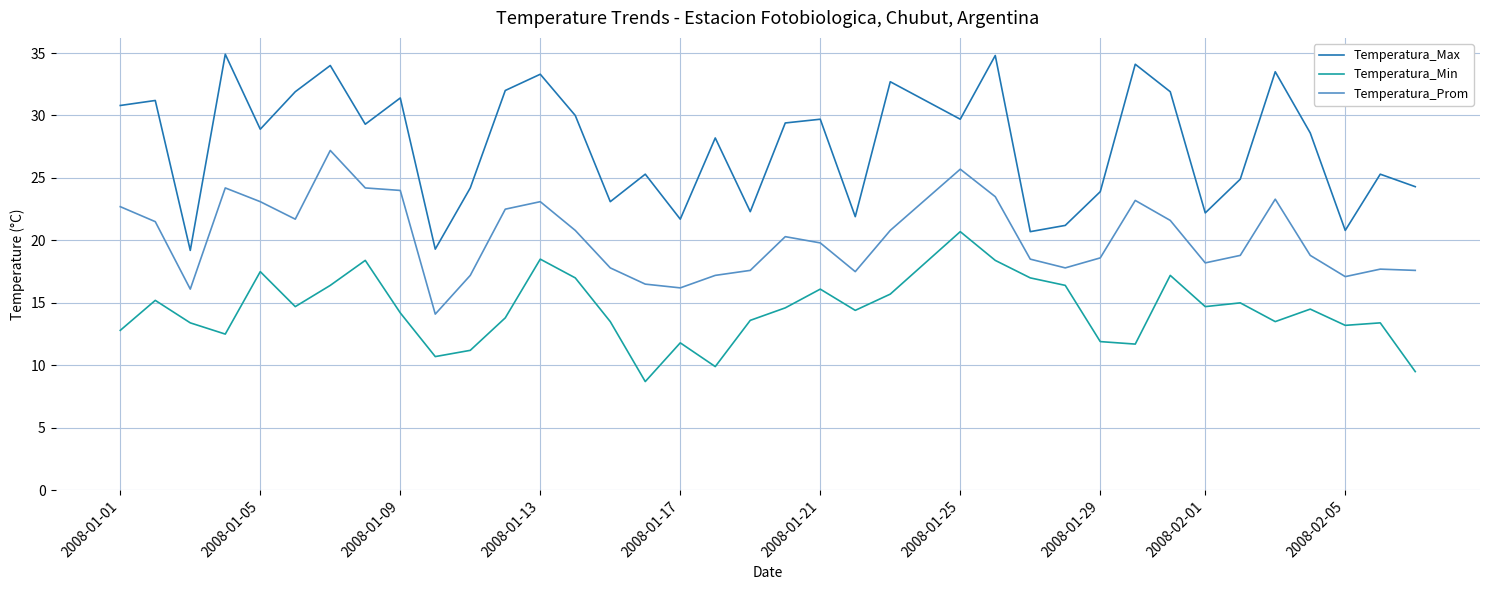

What is the smallest value displayed?

8.7